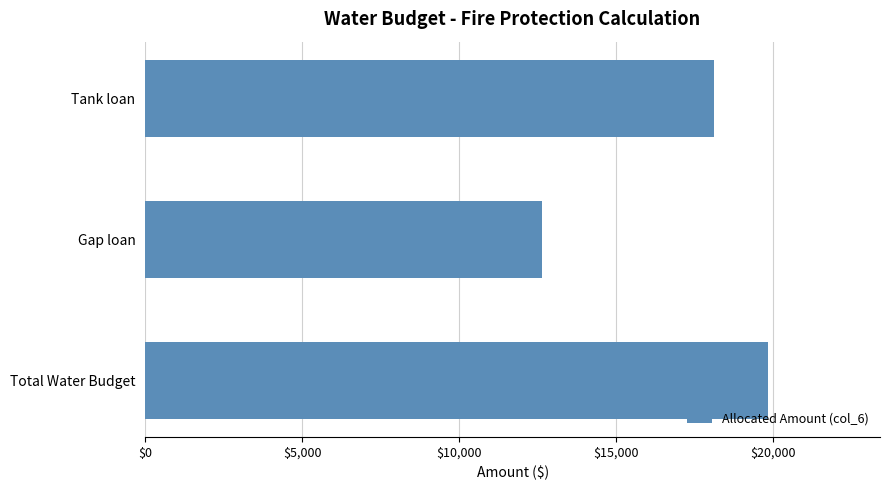

What is the sum of all values?

50572.6